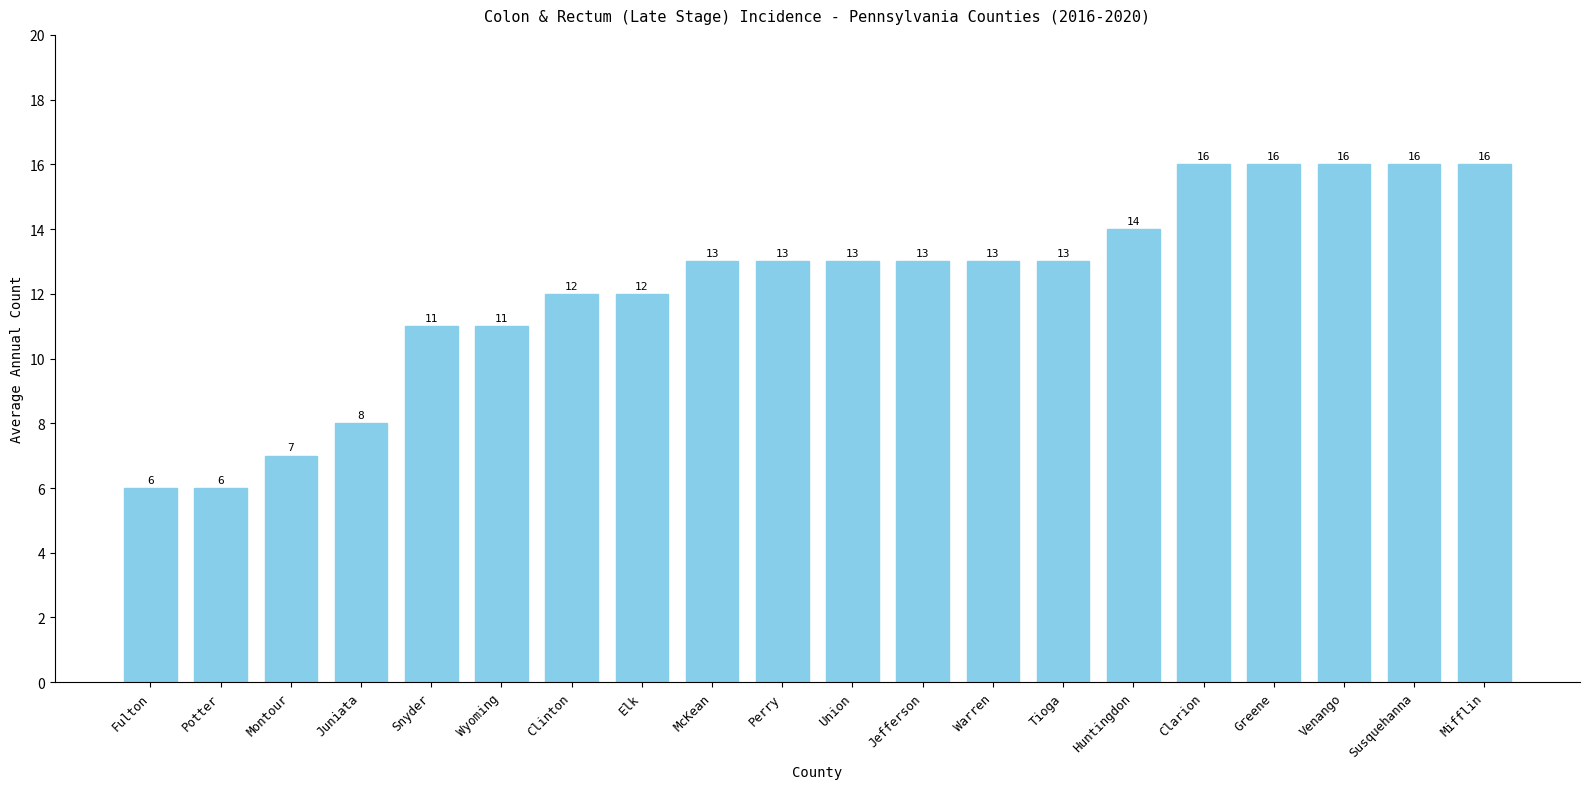

Reading right to left, extract all data points from this chart.

Mifflin=16	Susquehanna=16	Venango=16	Greene=16	Clarion=16	Huntingdon=14	Tioga=13	Warren=13	Jefferson=13	Union=13	Perry=13	McKean=13	Elk=12	Clinton=12	Wyoming=11	Snyder=11	Juniata=8	Montour=7	Potter=6	Fulton=6